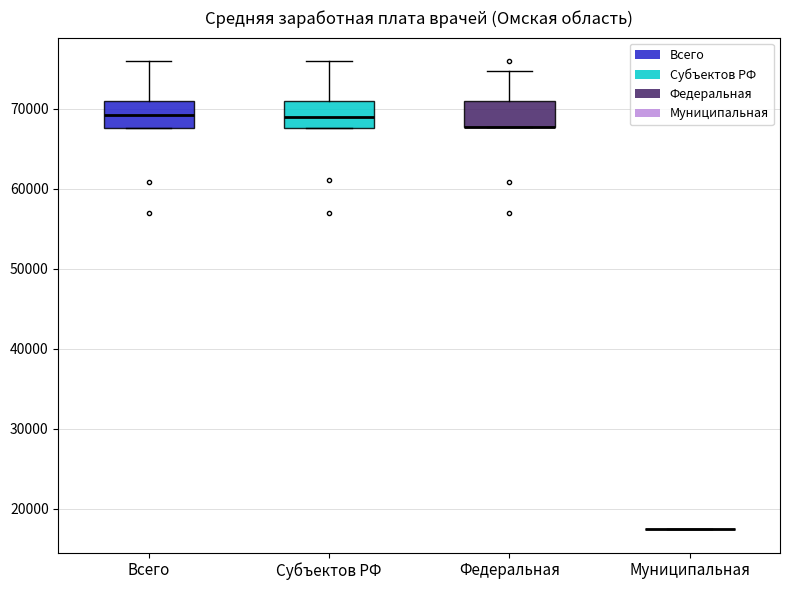

Reading left to right, transcribe this box plot: for each box, give where its median line is, the range the box spans, and where its two whiskers end, as read against the y-axis. The values are not printed on the chart, so give them approximately, as read against the axis.

Всего: median 69000, box 68000 to 71000, whiskers 68000 to 76000
Субъектов РФ: median 69000, box 68000 to 71000, whiskers 68000 to 76000
Федеральная: median 68000 (drawn on the box's lower edge), box 68000 to 71000, whiskers 68000 to 75000
Муниципальная: box collapsed to a line at 17000, whiskers 17000 to 17000